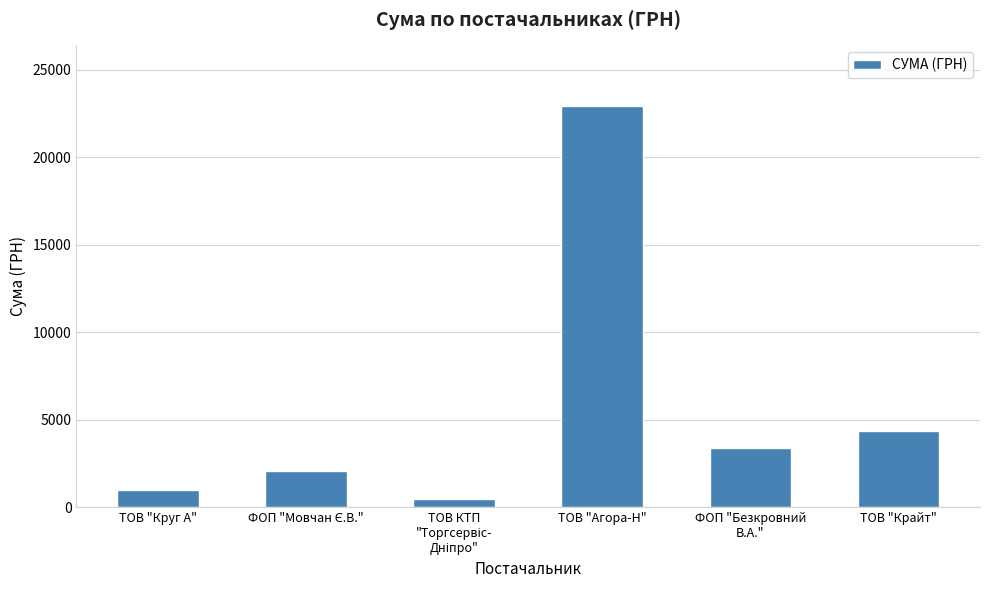

At which label does the data first exceed 3375?

ТОВ "Агора-Н"